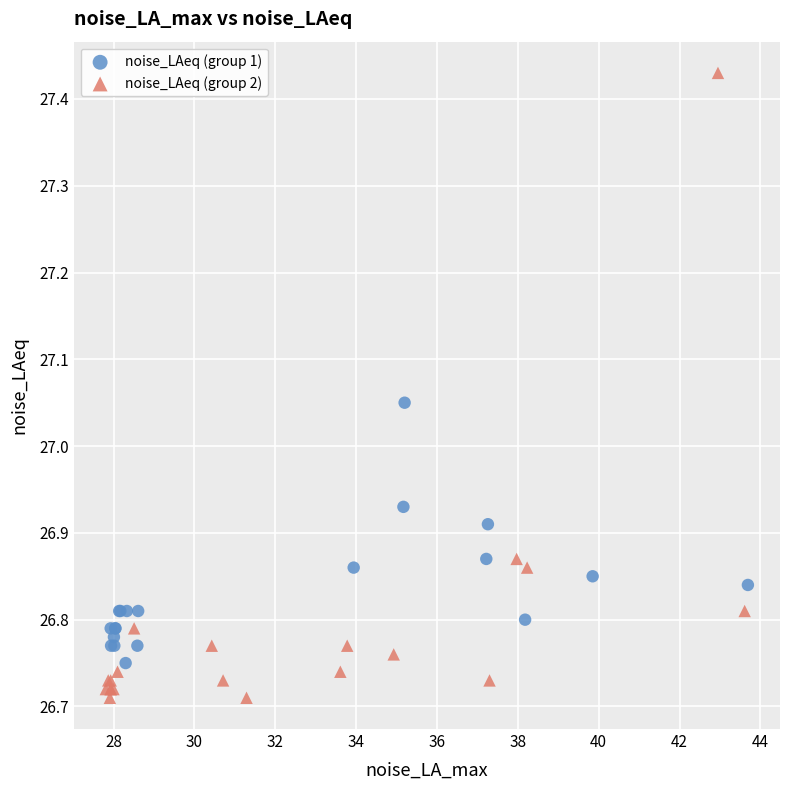

Which series contains the lowest Y value?

noise_LAeq (group 2)